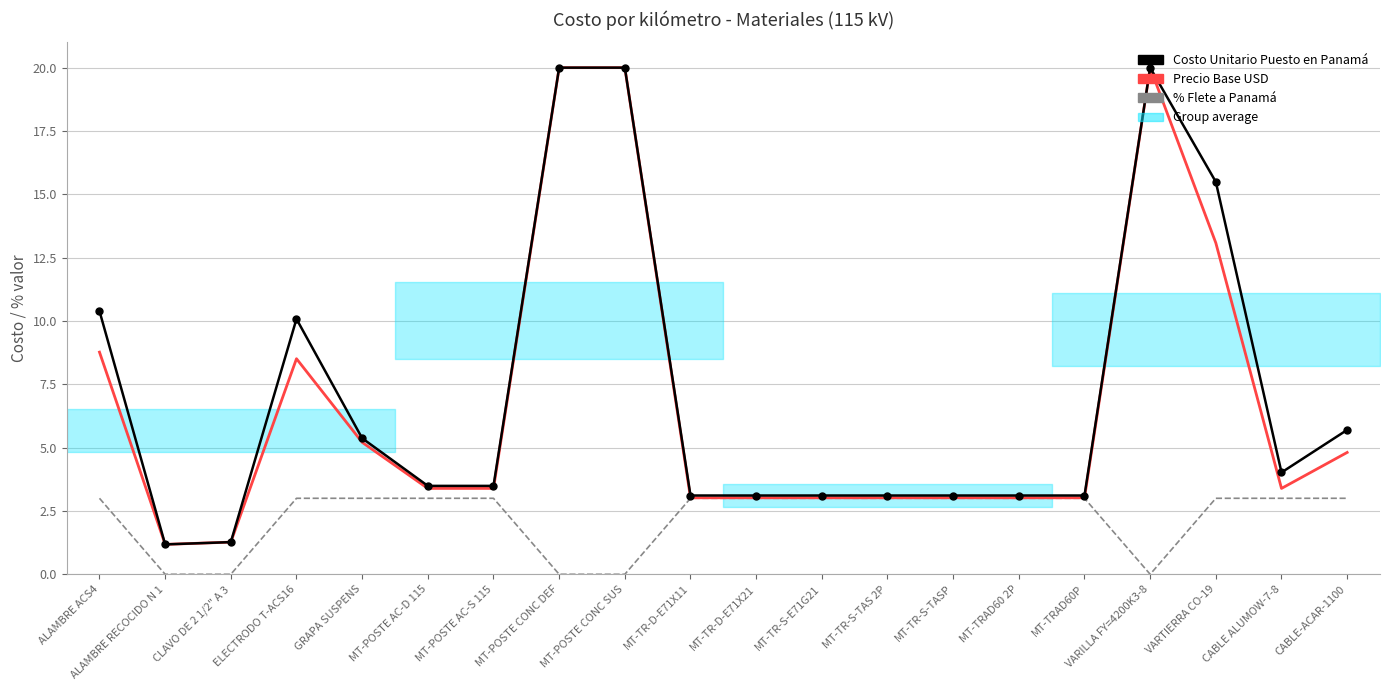

At how many categories does at least one series exceed 19?

3